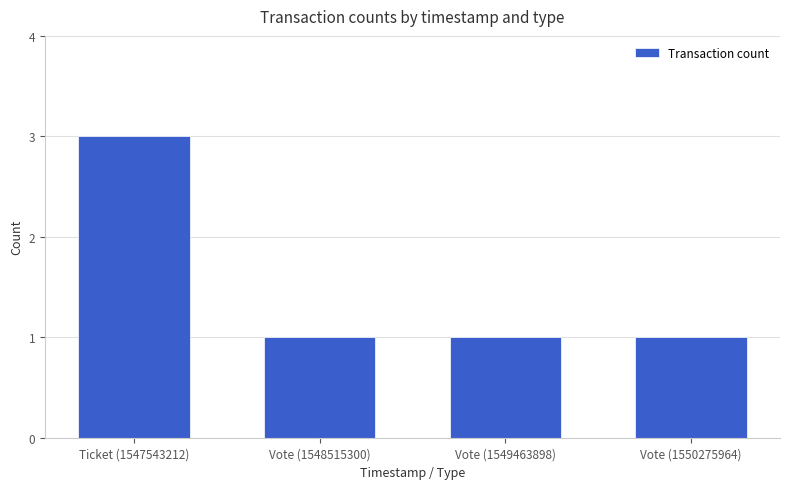

Reading left to right, extract all data points from this chart.

3	1	1	1